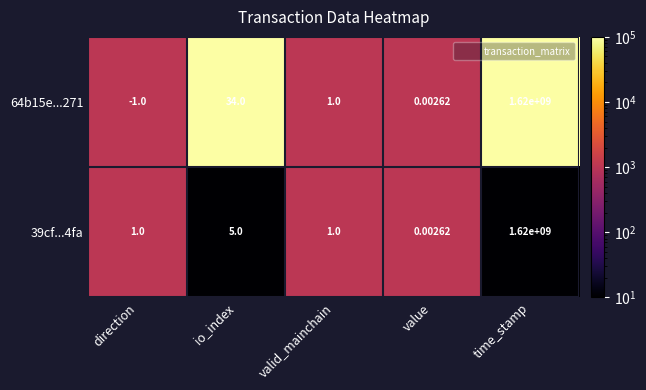

At how many categories does at least one series exceed 97393?

1